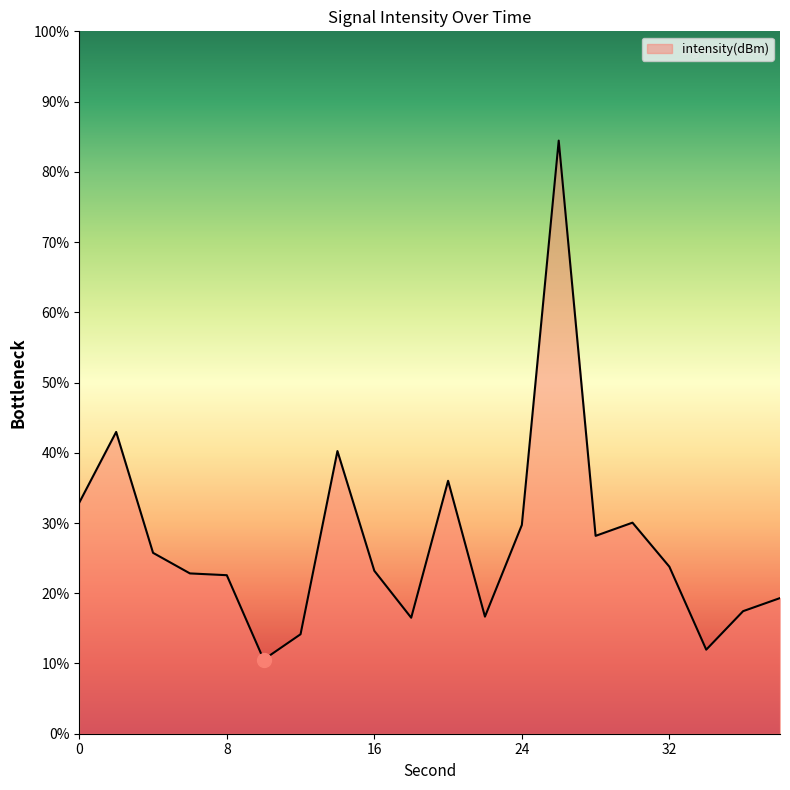

What is the minimum value shown in the chart?

10.6